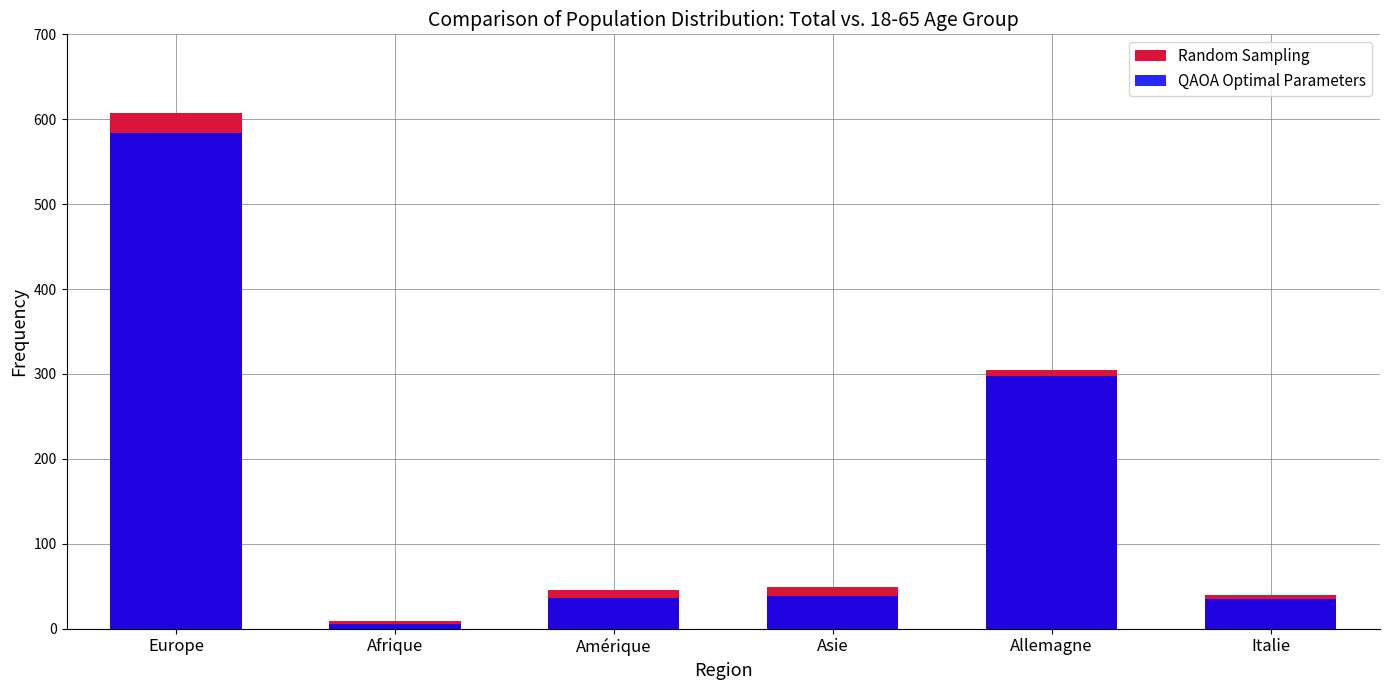

Rank the categories by QAOA Optimal Parameters value from lowest to highest.

Afrique, Italie, Amérique, Asie, Allemagne, Europe